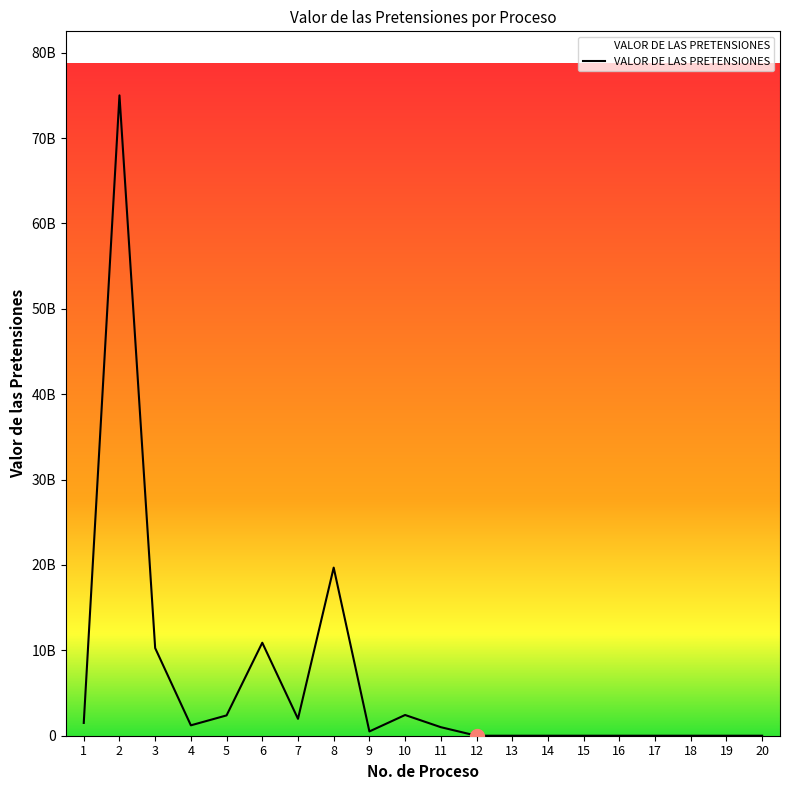

At which category does the data reach its first local valley?

4